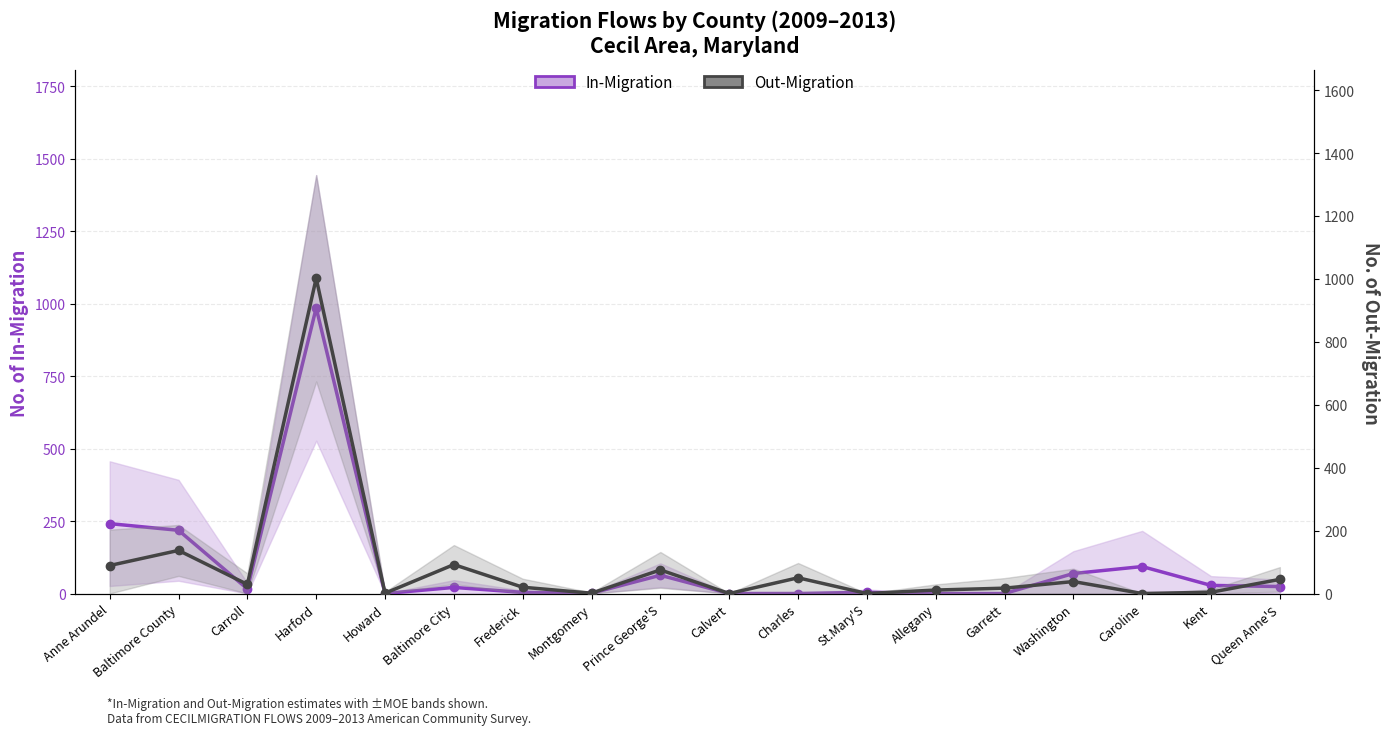

At which category is the sum across all series the highest?

Harford